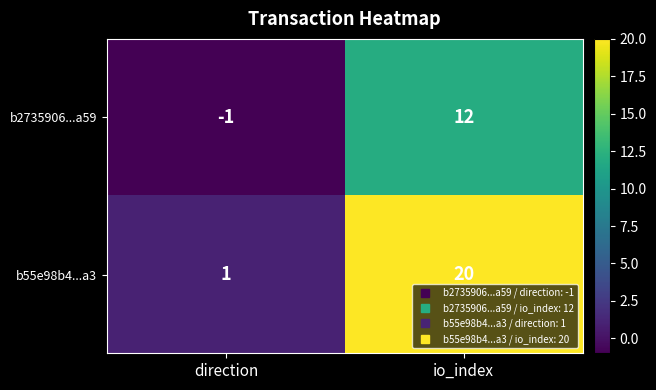

Which series has the largest total across all categories?

b55e98b4...a3